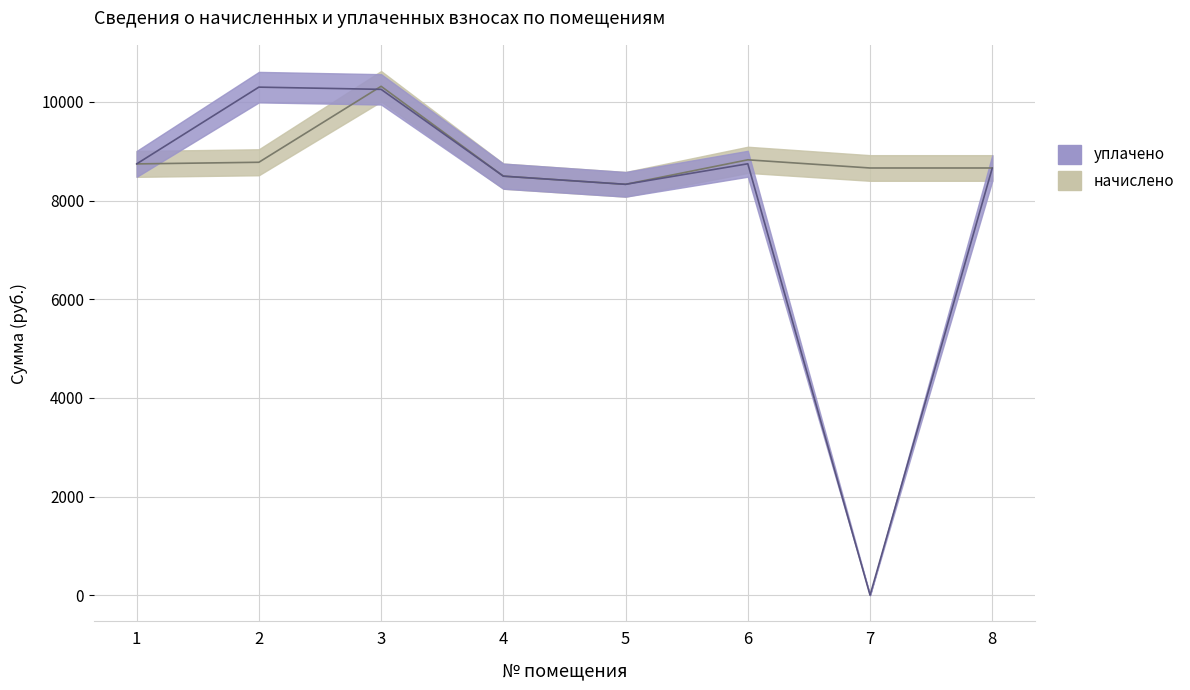

What is the sum of the начислено values at 6 and 2?

17603.3